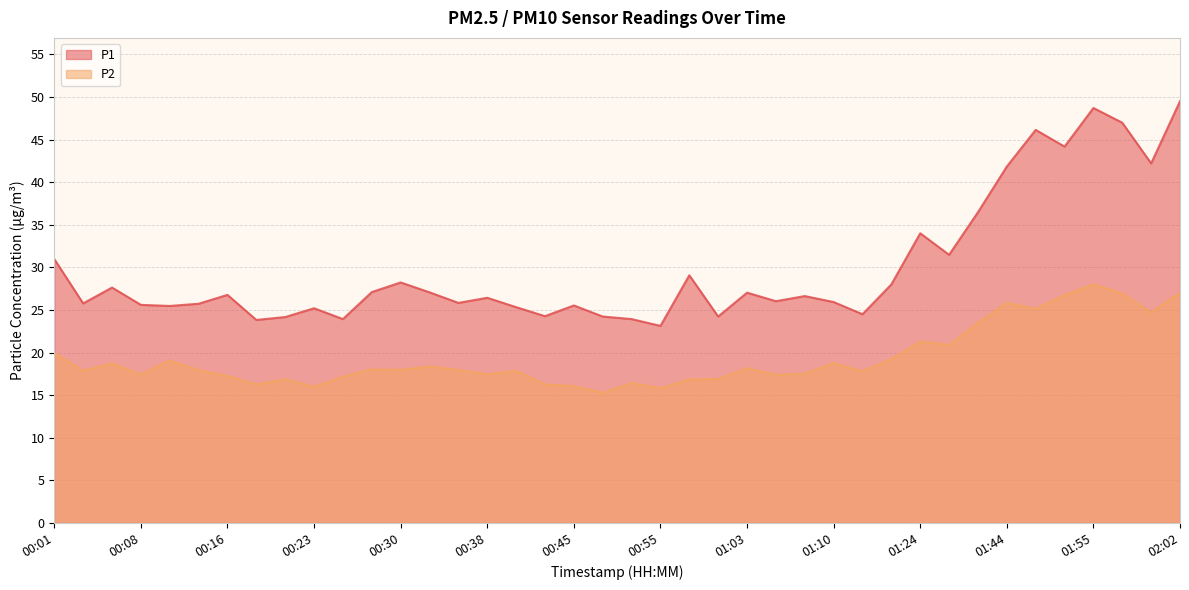

Where is the first local maximum for P1?

00:06